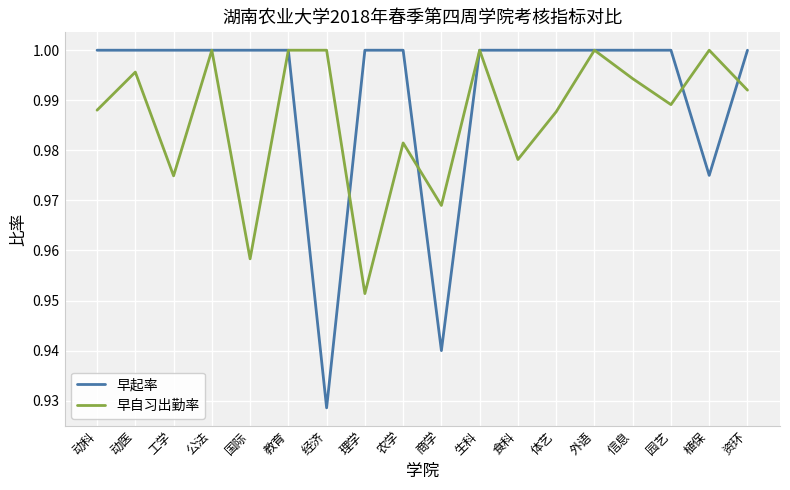

Which series has the largest total across all categories?

早起率